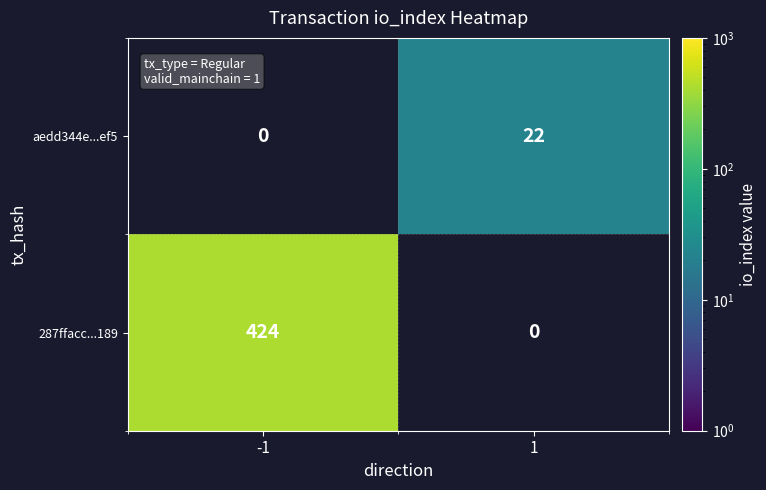

True or false: aedd344e...ef5 has a value of 15 at 1.

False